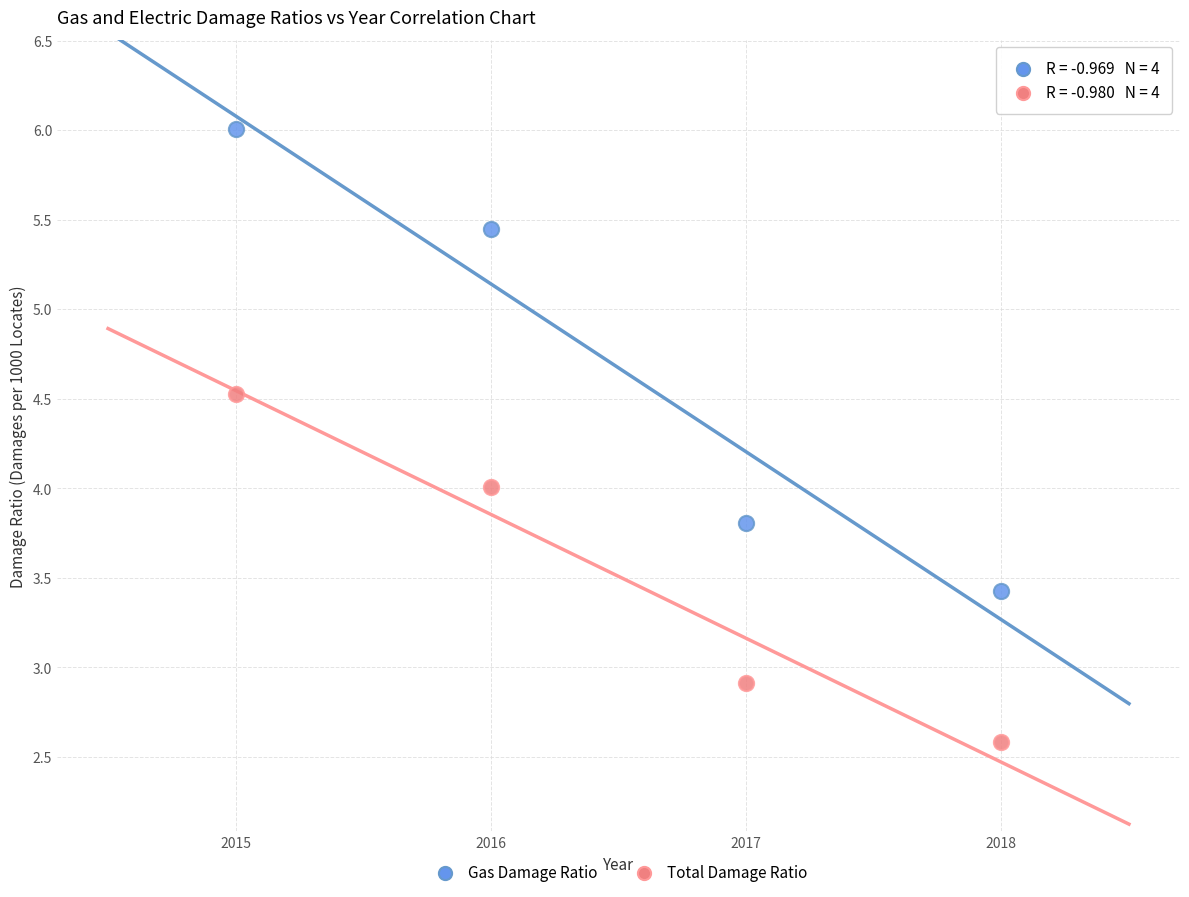

What is the X range (max minus min) for the scatter plot?

3.0